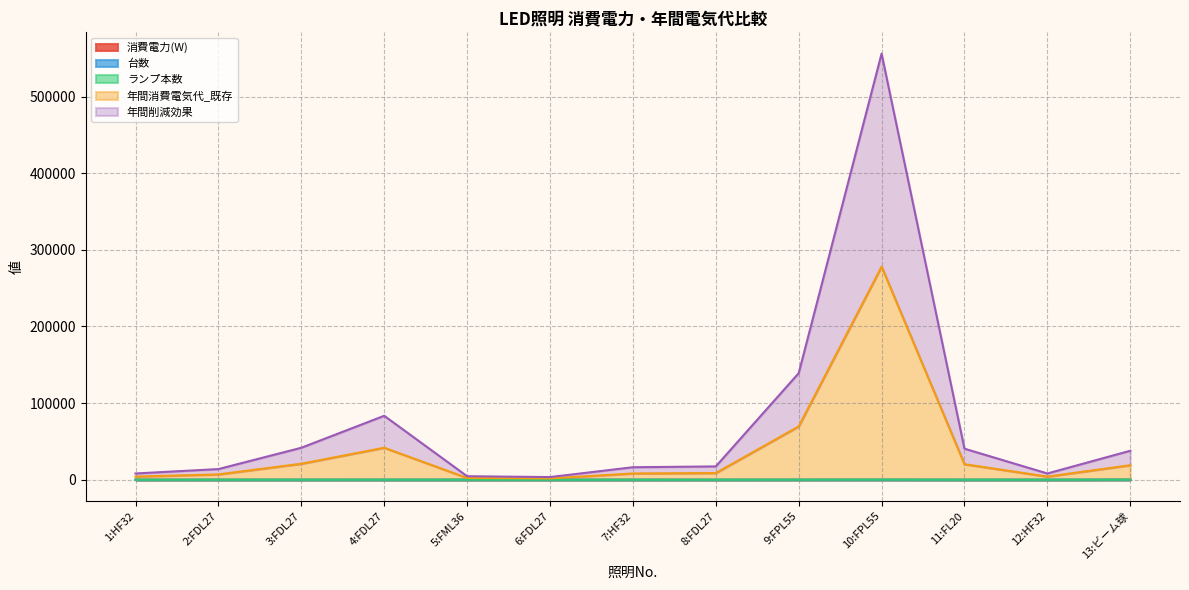

The ランプ本数 series shows 191199.3 at 10:FPL55. True or false?

False